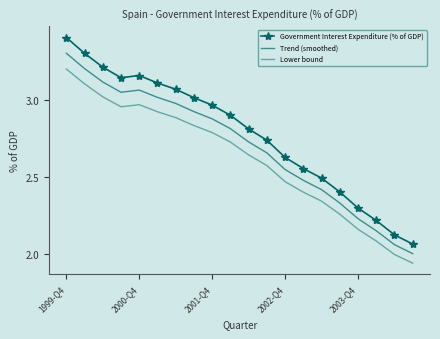

What is the lowest value of the Trend (smoothed) series?

2.0